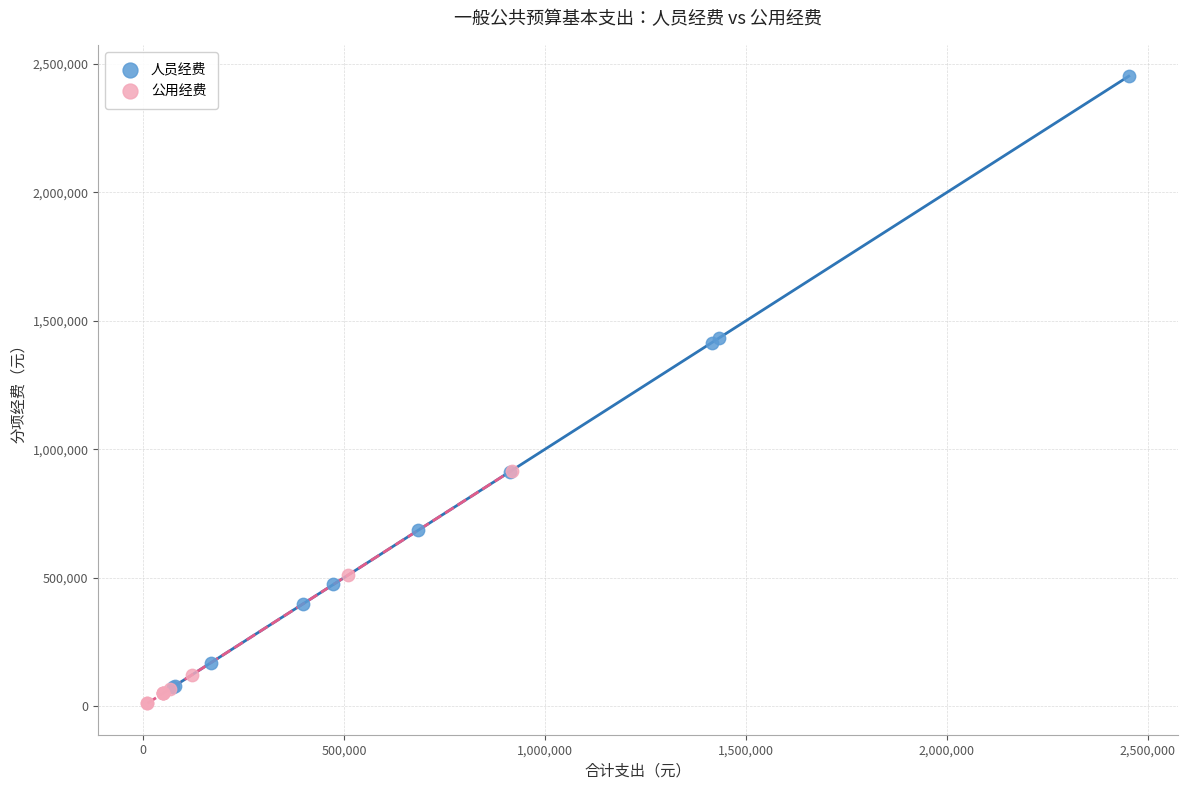

Which series has the largest Y range (max minus min)?

人员经费